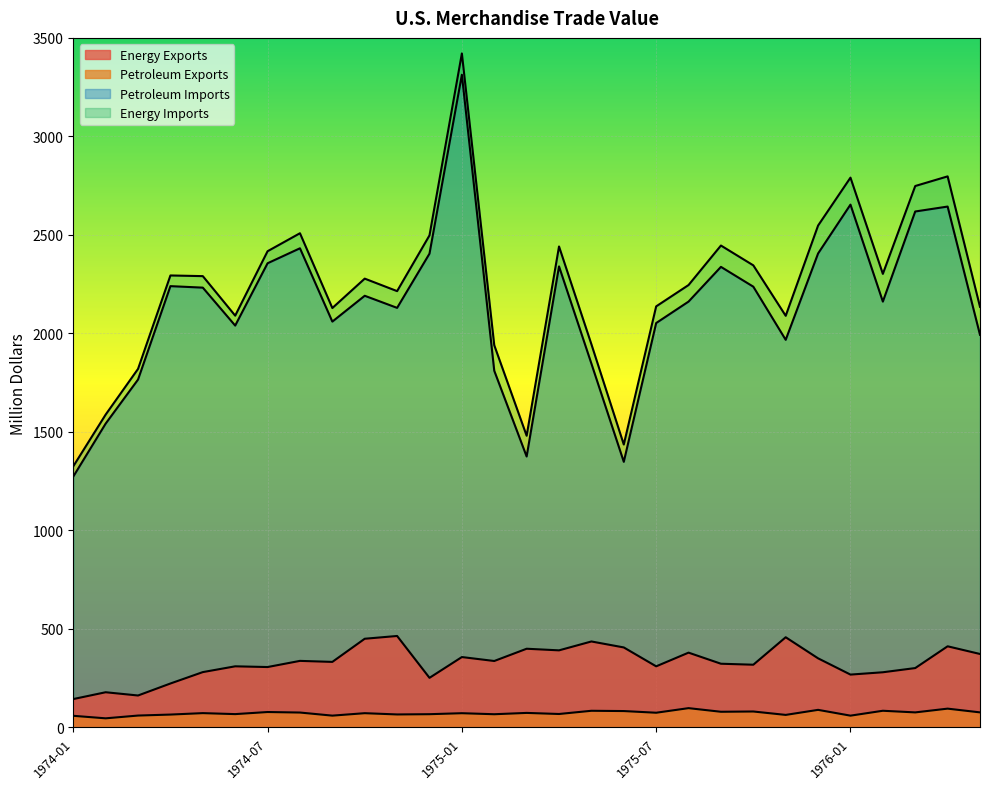

True or false: Petroleum Exports and Energy Exports intersect in this chart.

False